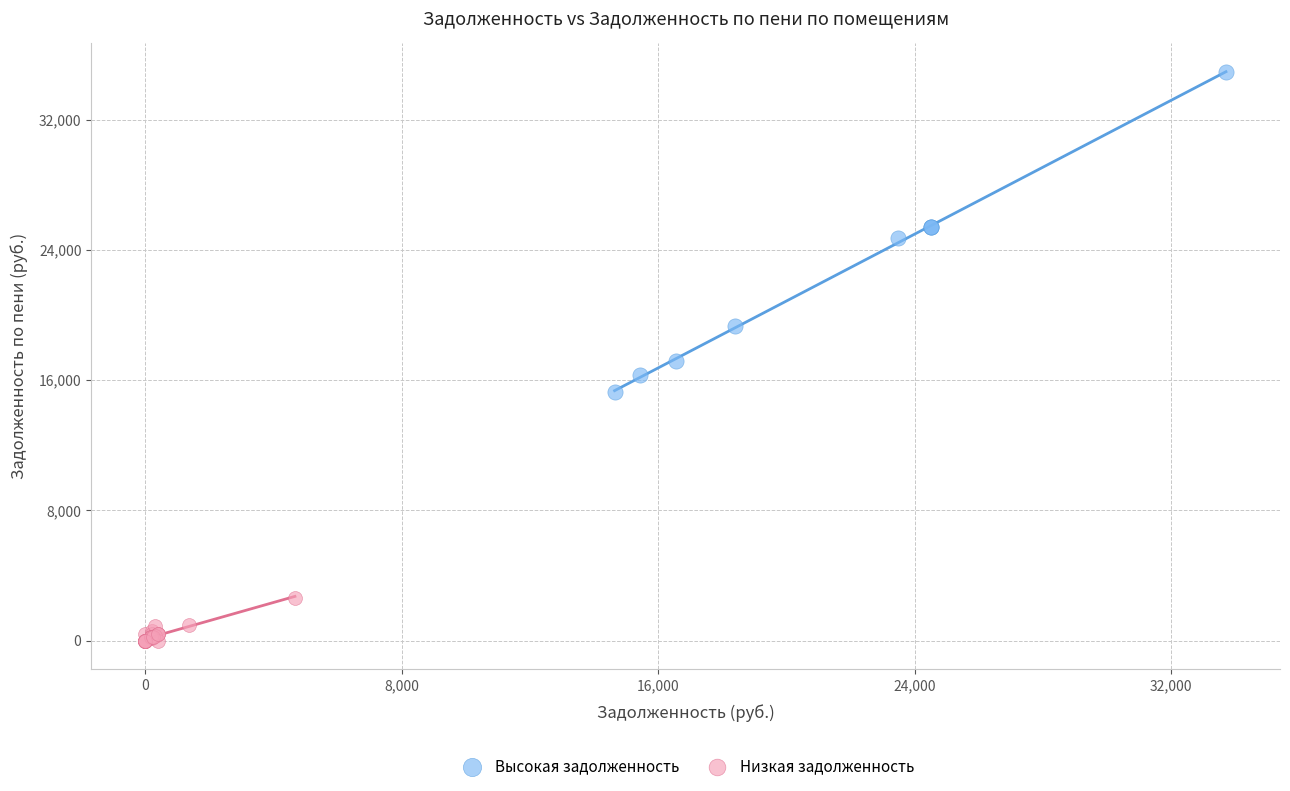

Which series contains the lowest Y value?

Низкая задолженность